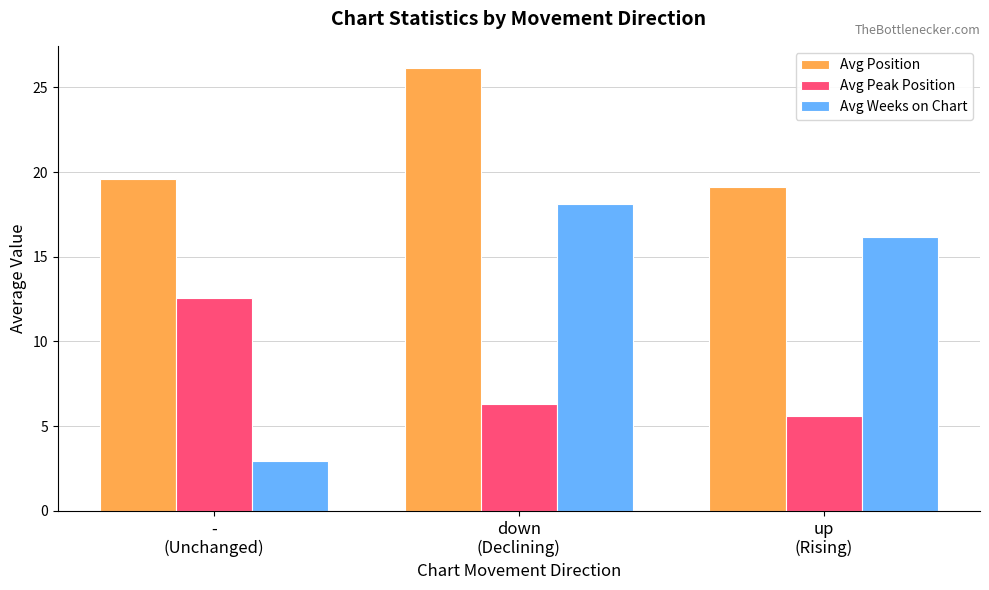

What is the difference between the highest and lowest values at down
(Declining)?

19.9